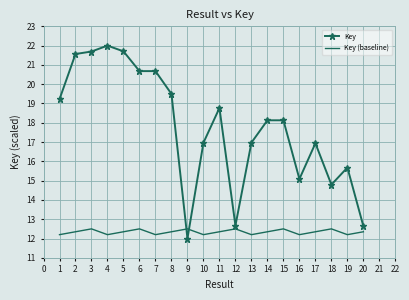

True or false: Key and Key (baseline) cross at least once.

True